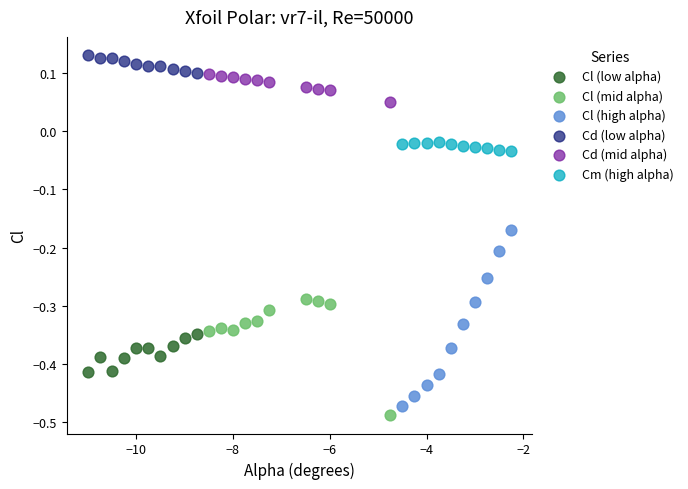

Which series has the widest spread of Y values?

Cl (high alpha)